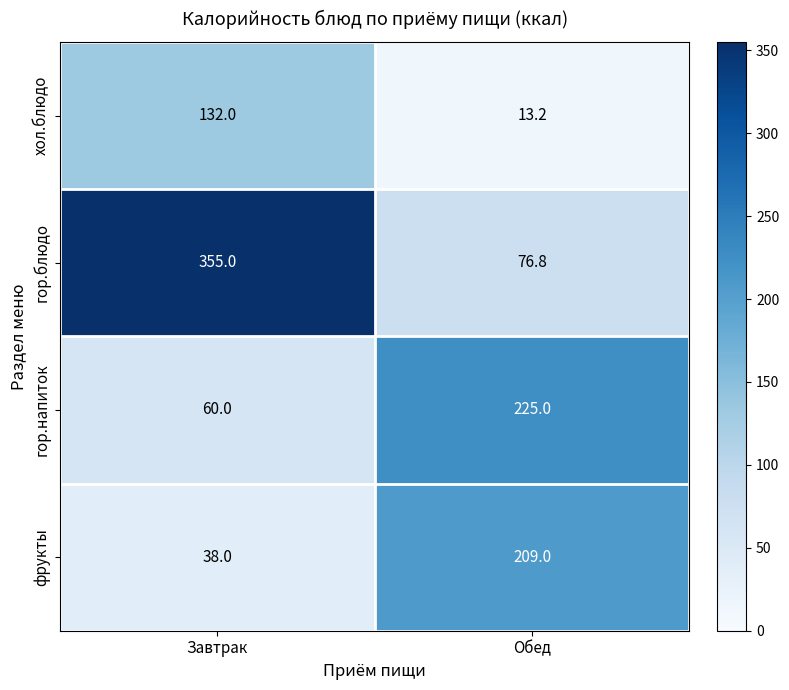

What is the greatest value displayed?

355.0